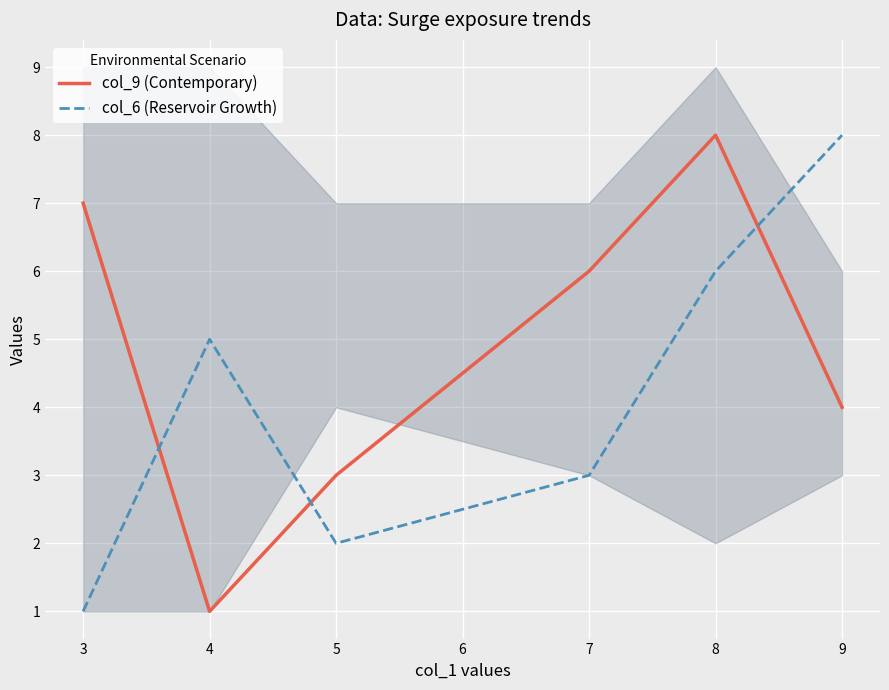

List the series in order of their overall mean, lowest first.

col_6 (Reservoir Growth), col_9 (Contemporary)